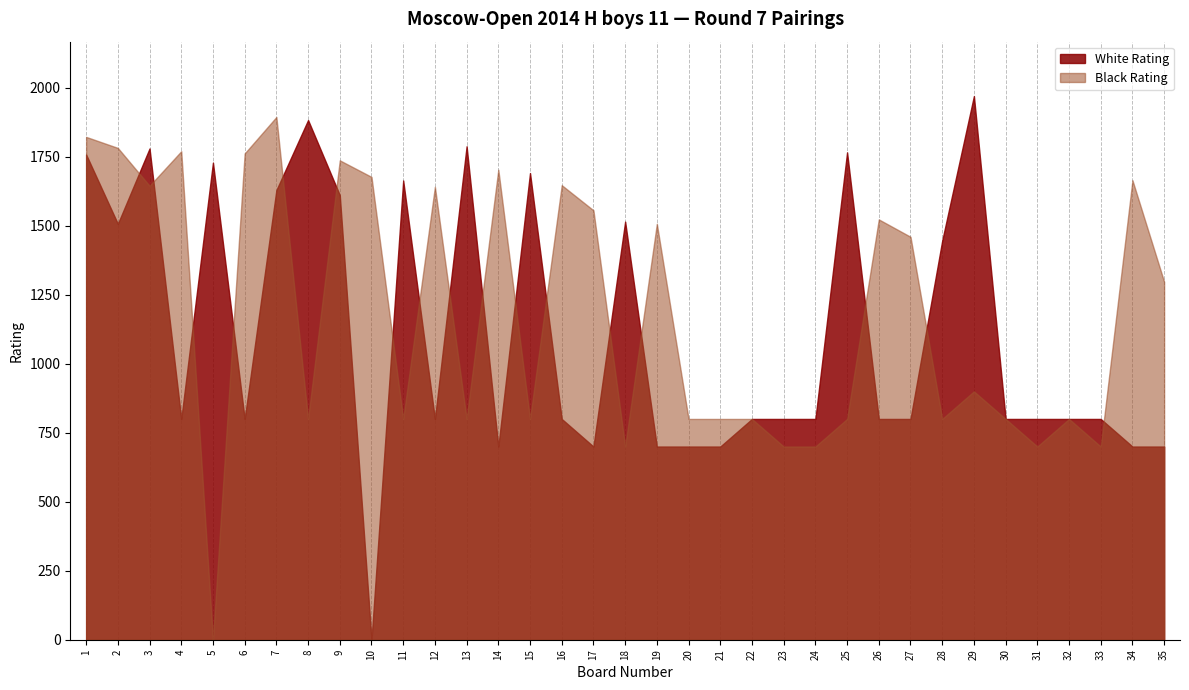

What is the maximum value shown in the chart?

1970